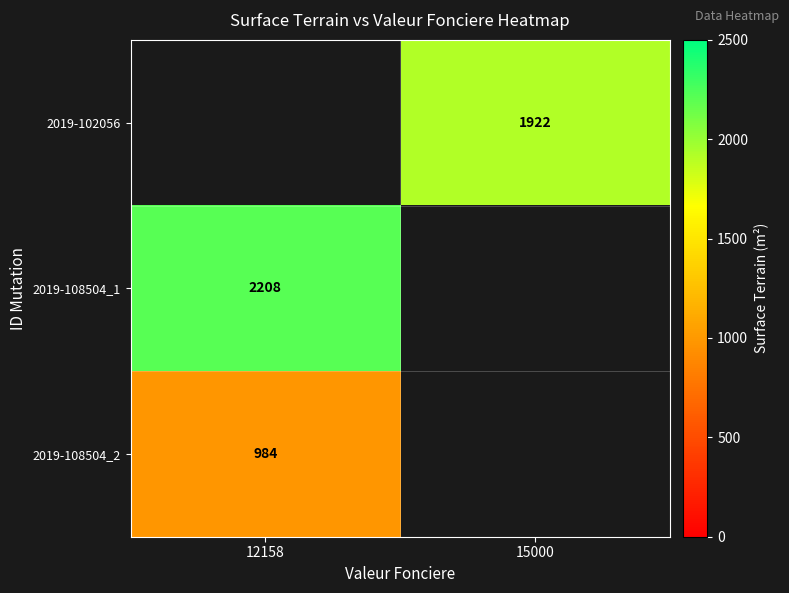

What is the approximate value of 2019-102056 at 15000?

1922.0